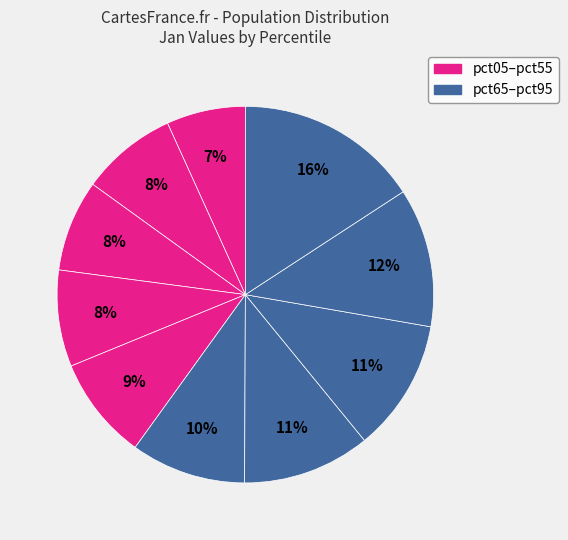

How many segments does this pie chart have?

10